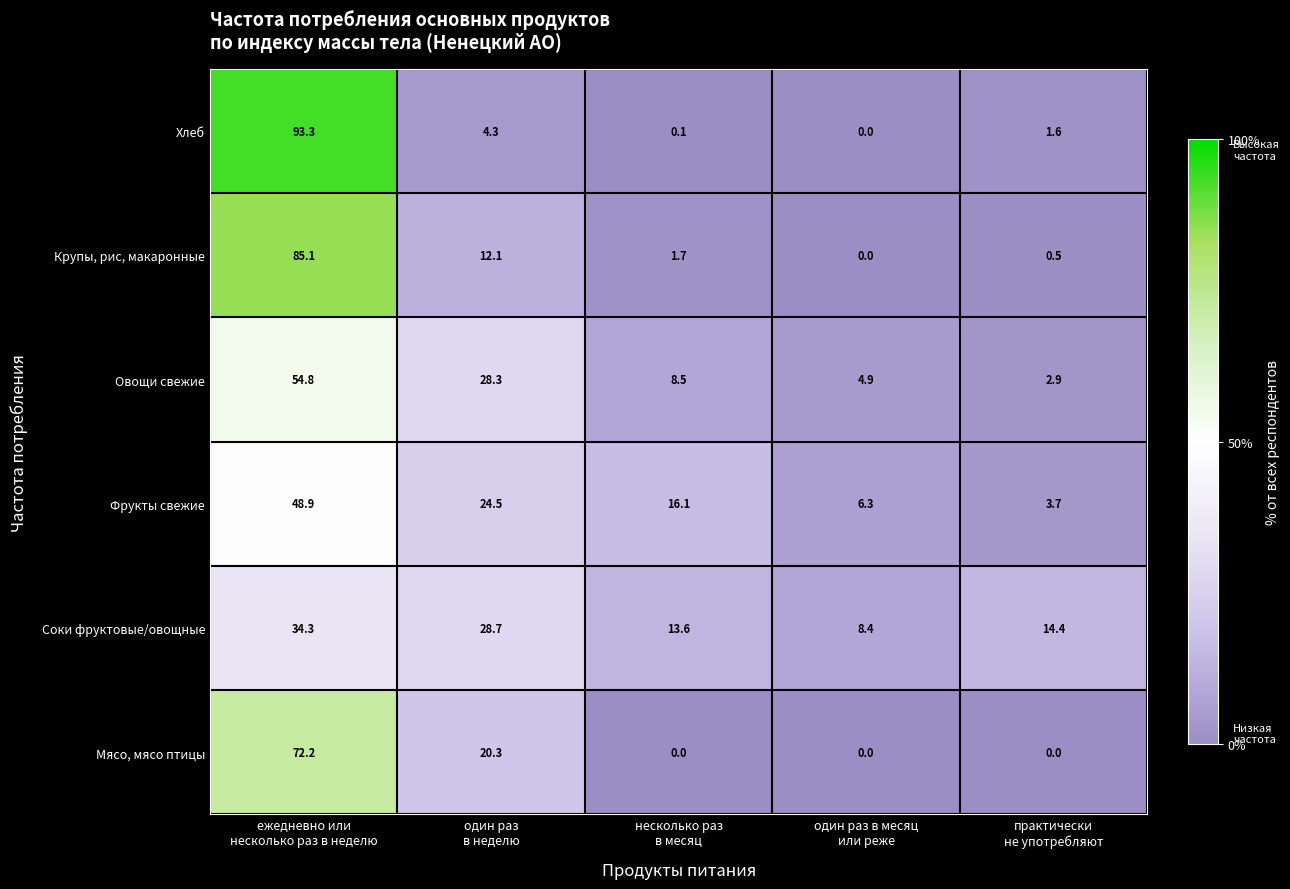

What is the total value across all series at несколько раз
в месяц?

40.0